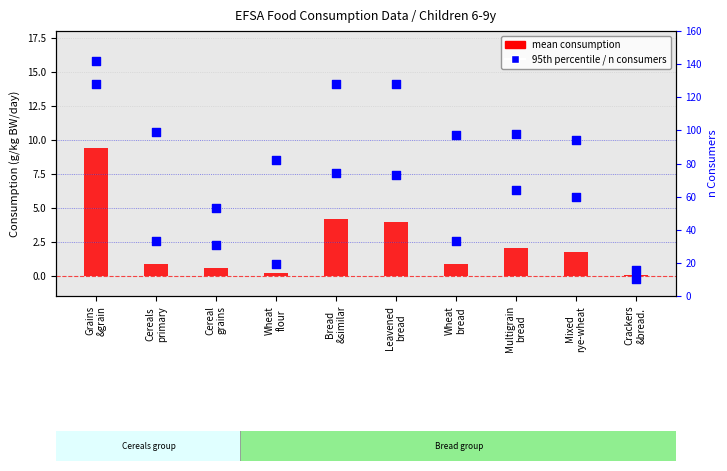

Which series has the widest spread of Y values?

n consumers